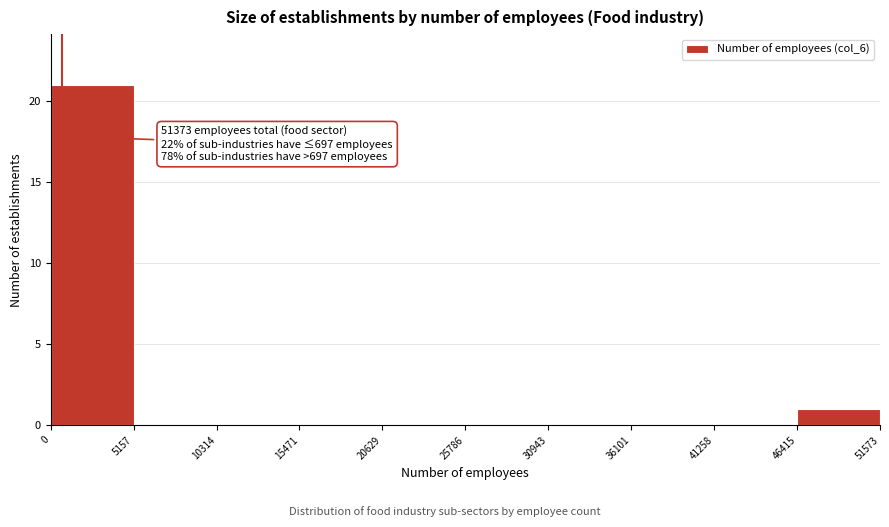

Over which range of the x-axis is the bar tallest?

0 to 5157